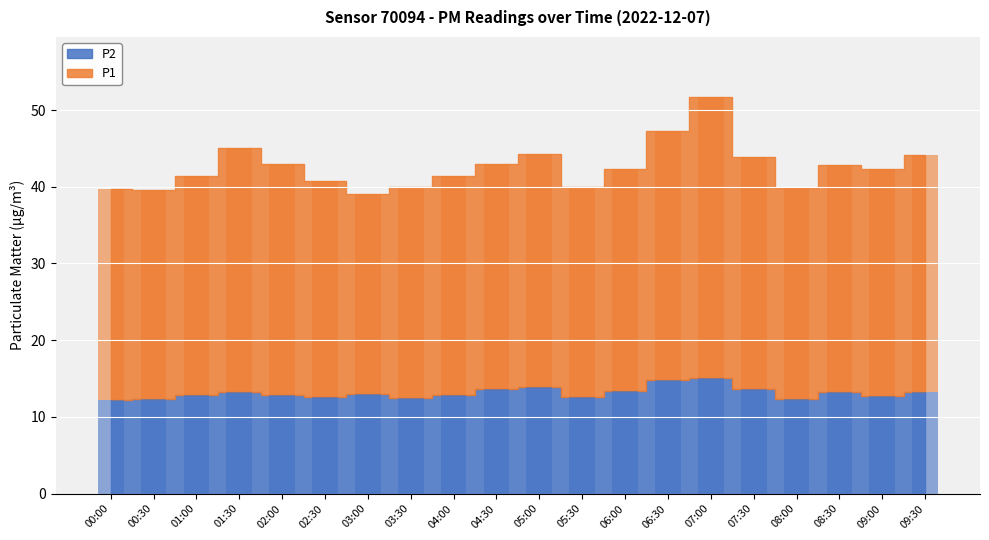

List the series in order of their overall mean, lowest first.

P2, P1